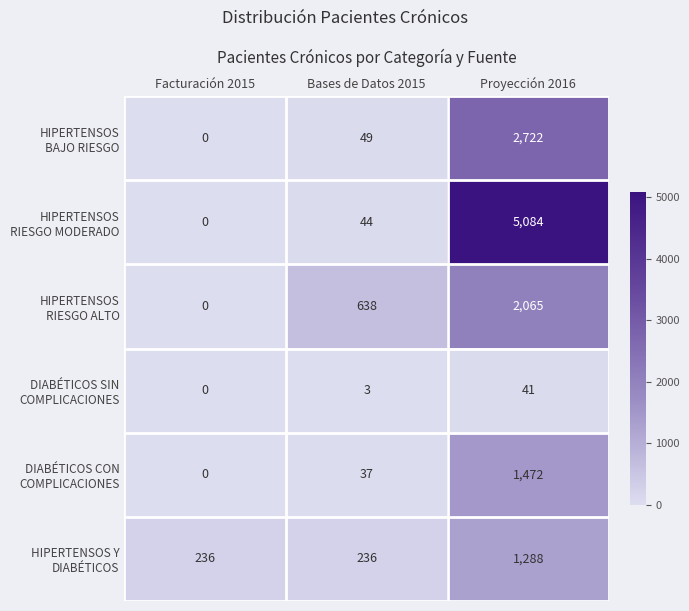

What is the difference between the highest and lowest values at Bases de Datos 2015?

635